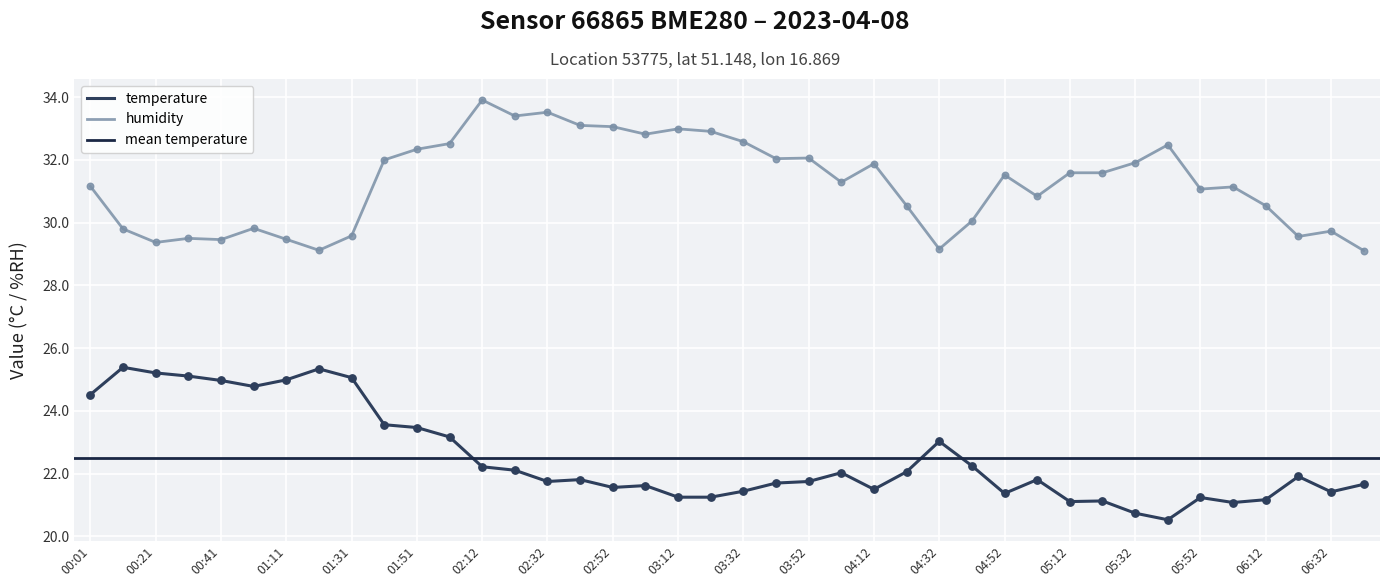

Which series has the widest spread of Y values?

temperature